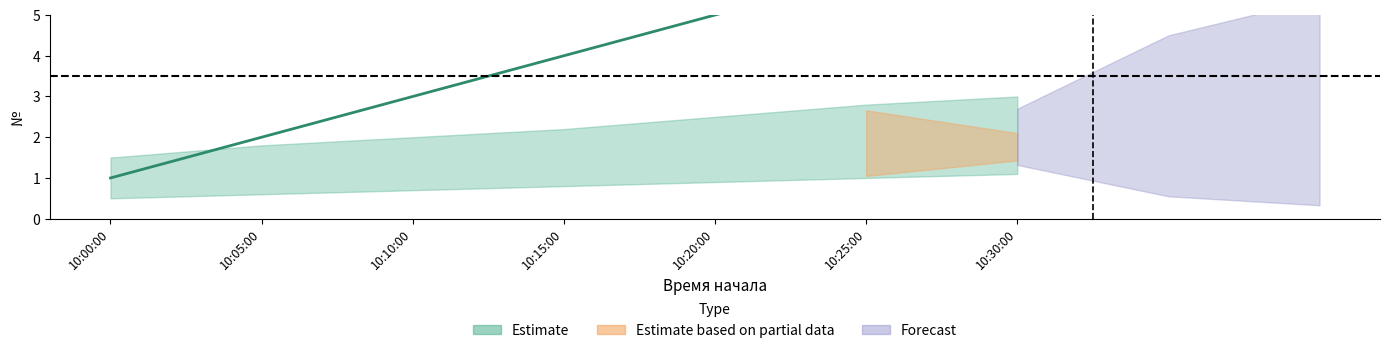

How many values are between 2 and 6?

5